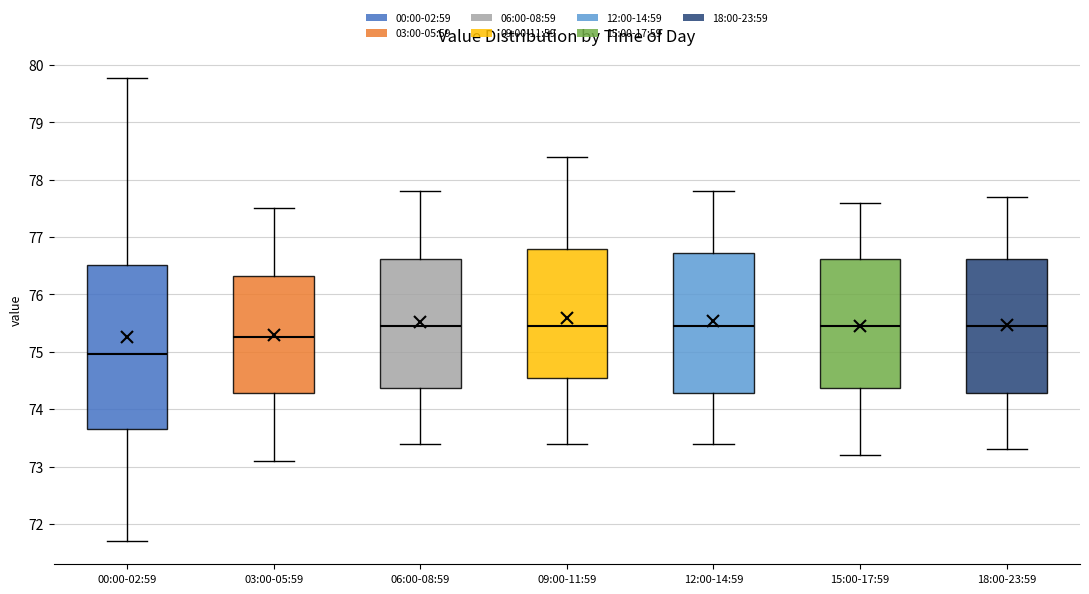

Where does the lower whisker of the box for 03:00-05:59 end on the y-axis? The values are not printed on the chart, so give them approximately, as read against the axis.

73.1